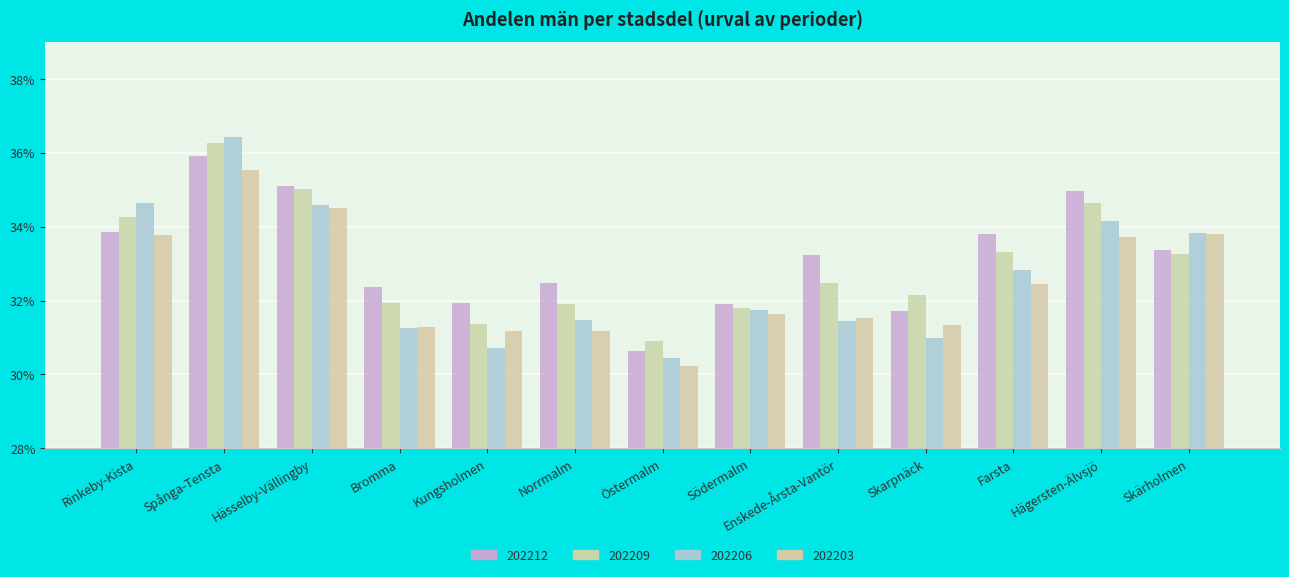

What is the maximum value for 202203?

0.4